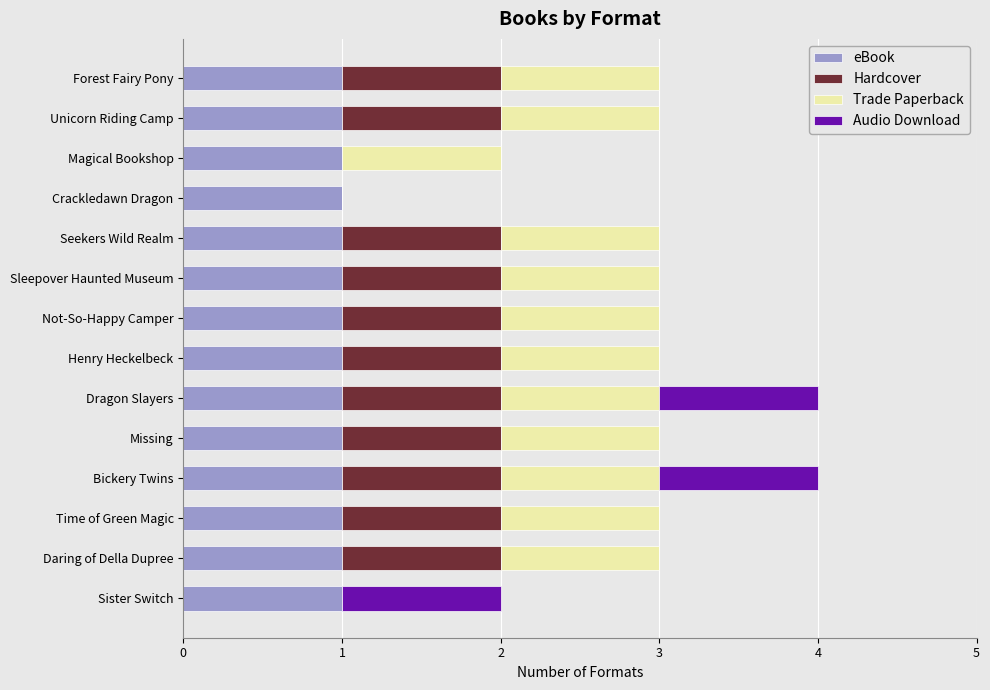

What are all the series names shown in the legend?

eBook, Hardcover, Trade Paperback, Audio Download